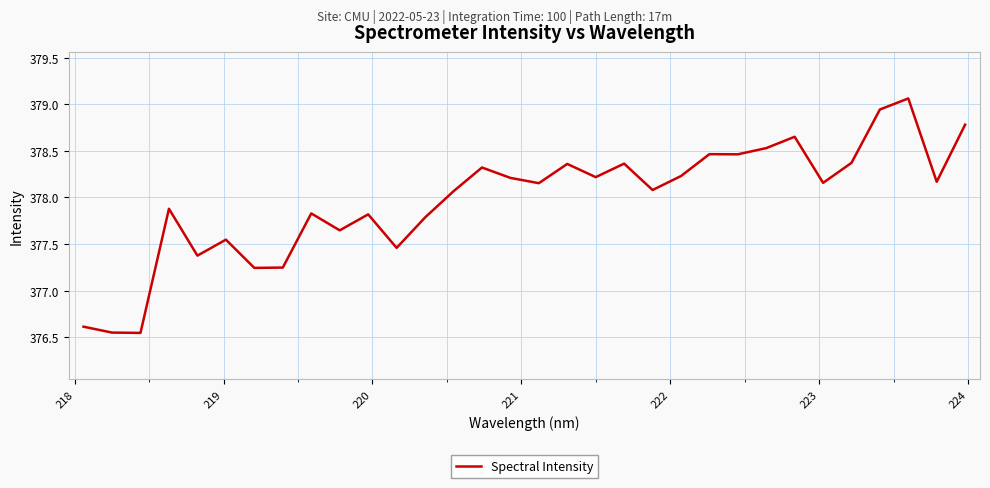

Does the chart have visible grid lines?

Yes